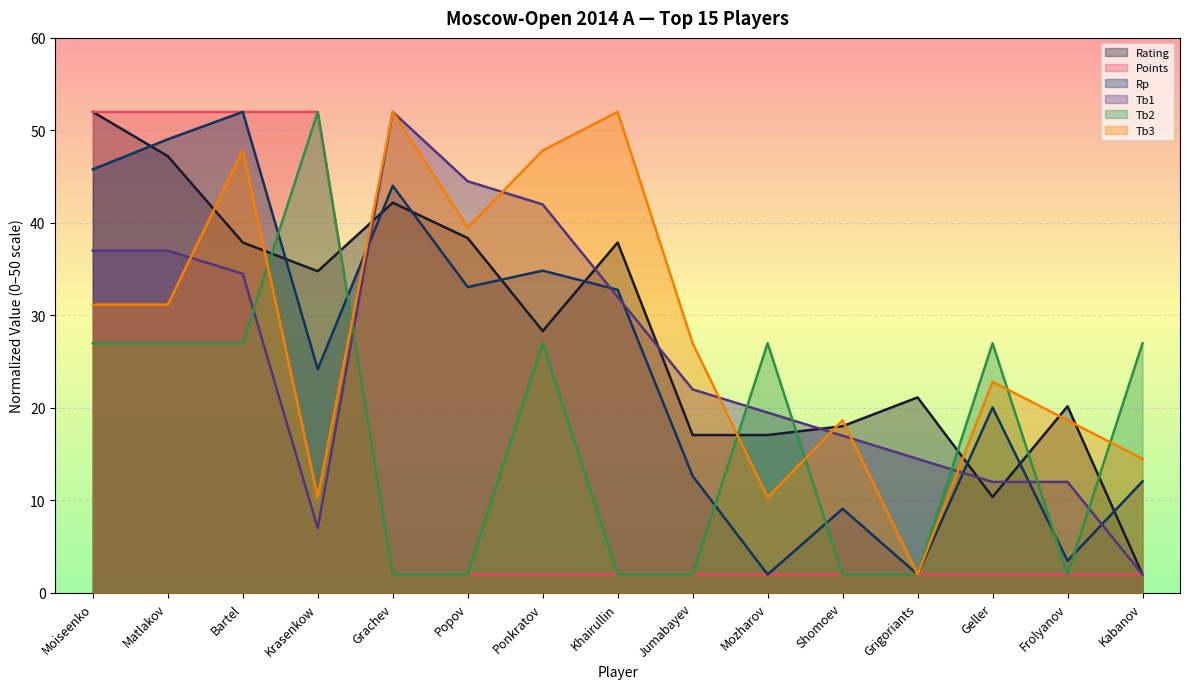

Which category has the highest value in the Tb1 series?

Grachev